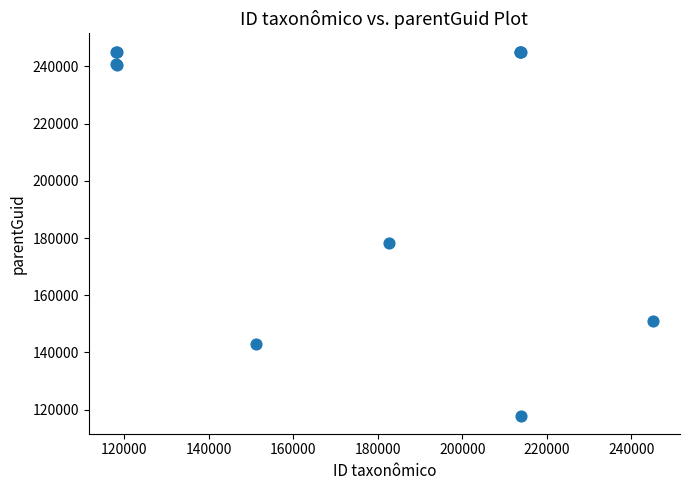

What Y value in the scatter plot is closest to 181564?

178414